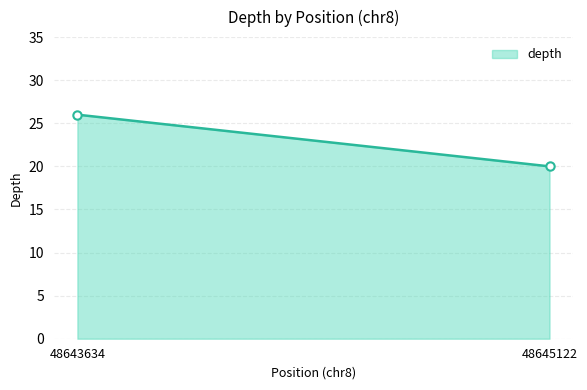

How many data points are less than 26?

1